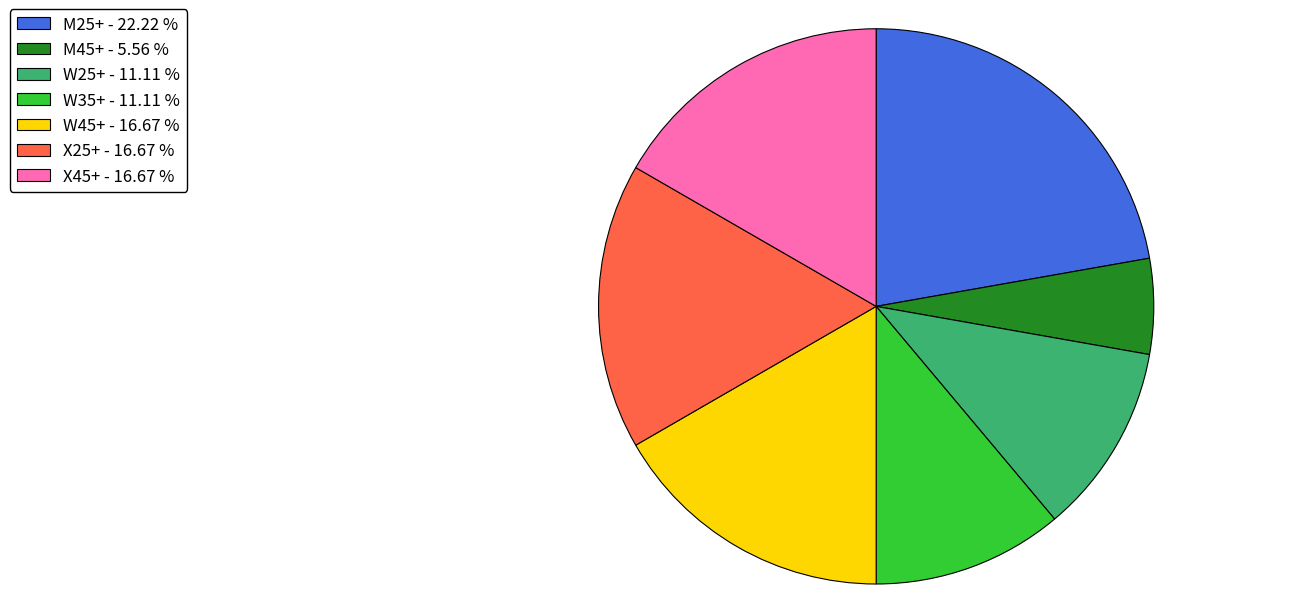

Between X25+ - 16.67 % and M25+ - 22.22 %, which is larger?

M25+ - 22.22 %